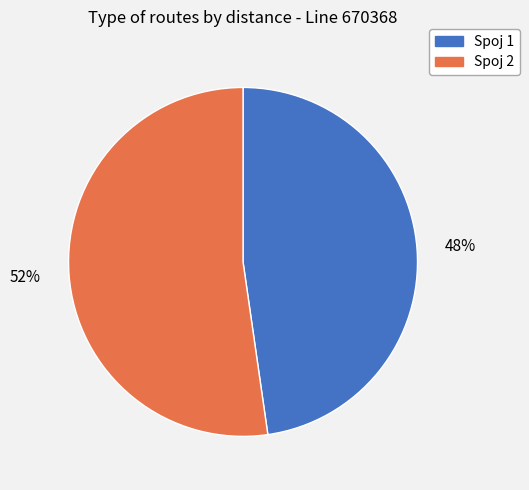

To the nearest percent, what is the average slice percentage?

50%